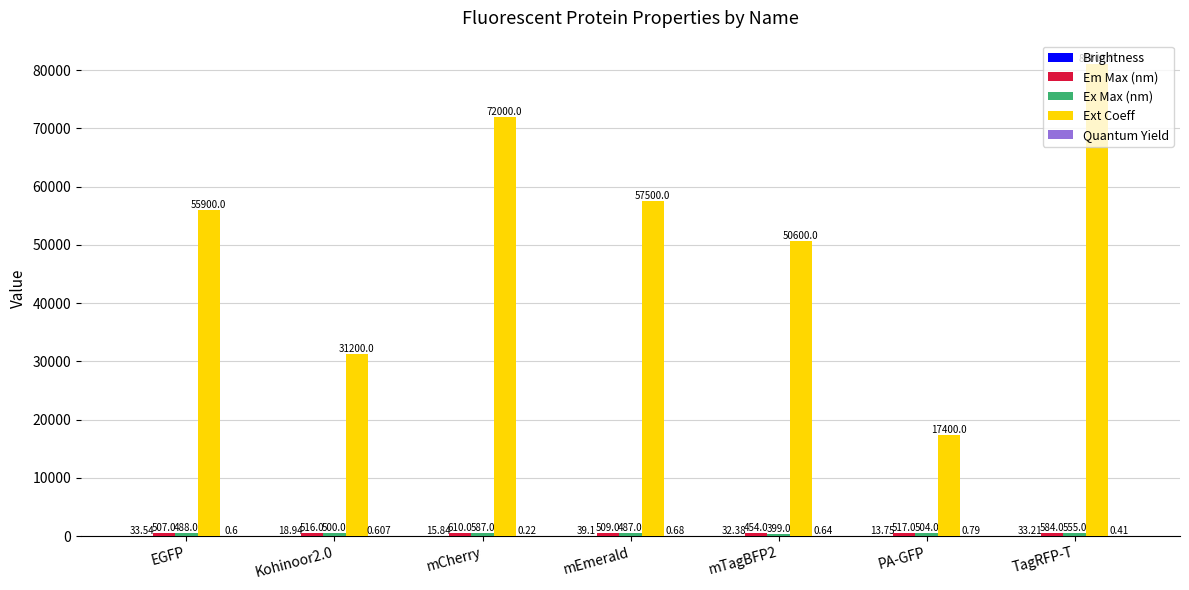

Which label corresponds to the largest value in the chart?

TagRFP-T